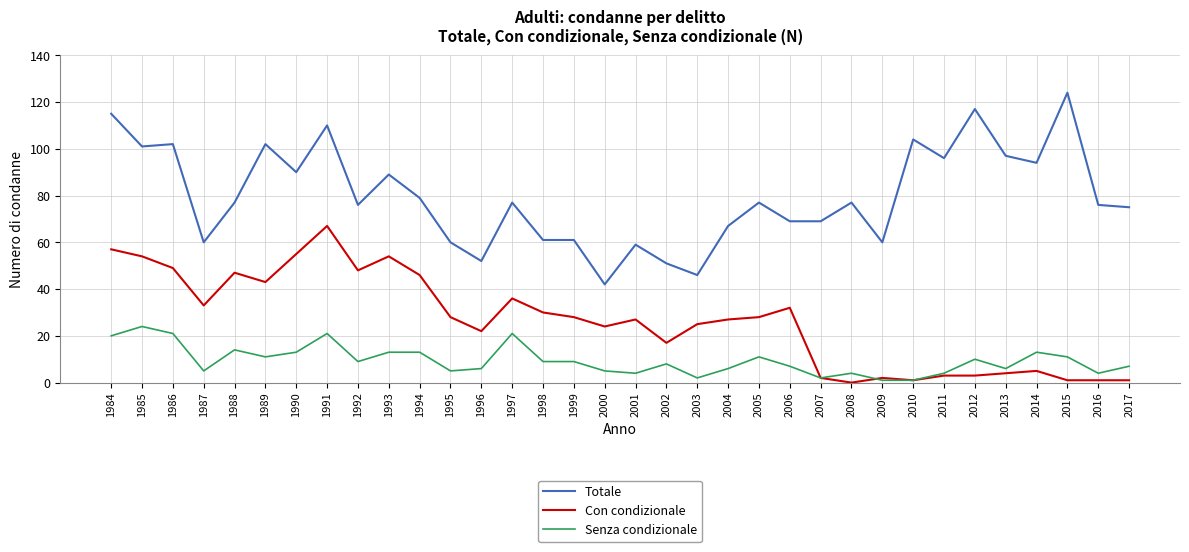

What is the maximum value for Totale?

124